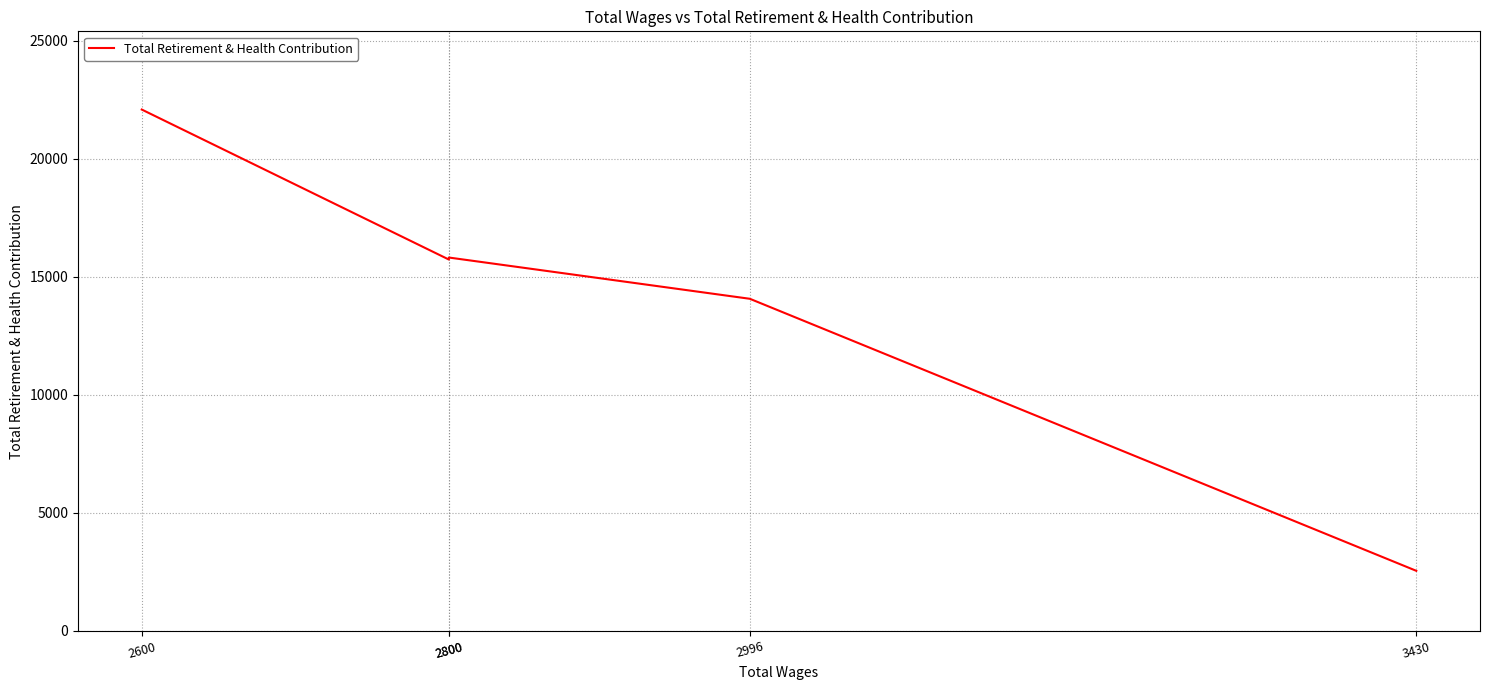

List the labels in order of value, smallest first.

3430, 2996, 2800, 2800, 2600